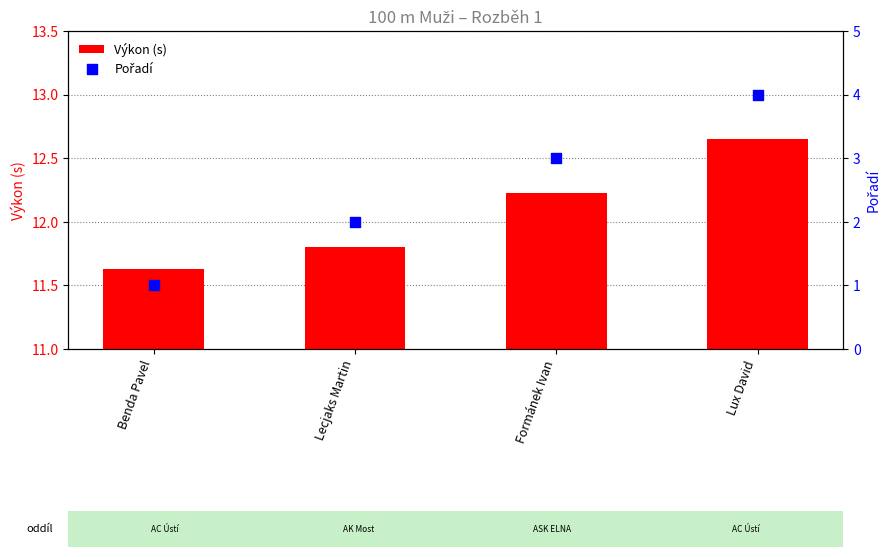

Which series has the largest total across all categories?

Výkon (s)